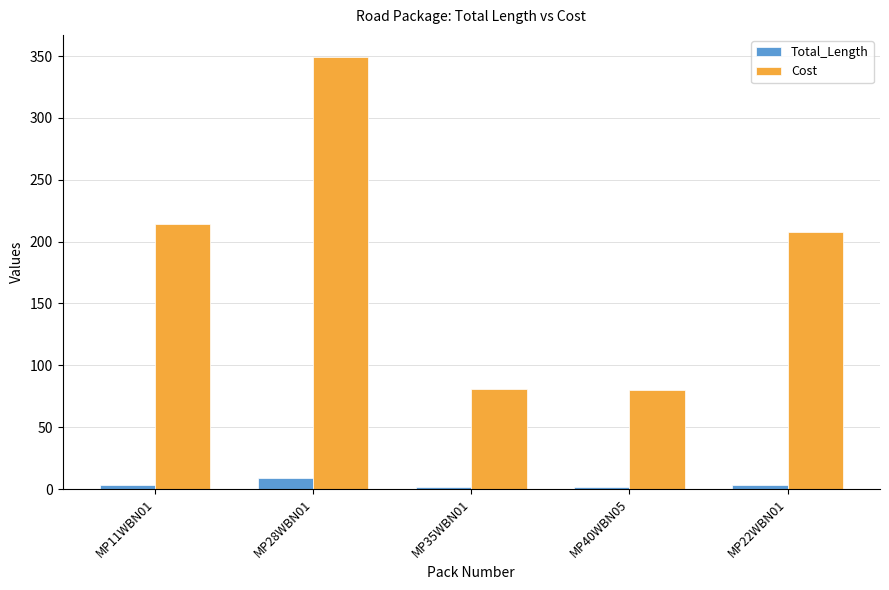

What is the difference between the highest and lowest values at MP11WBN01?

210.4